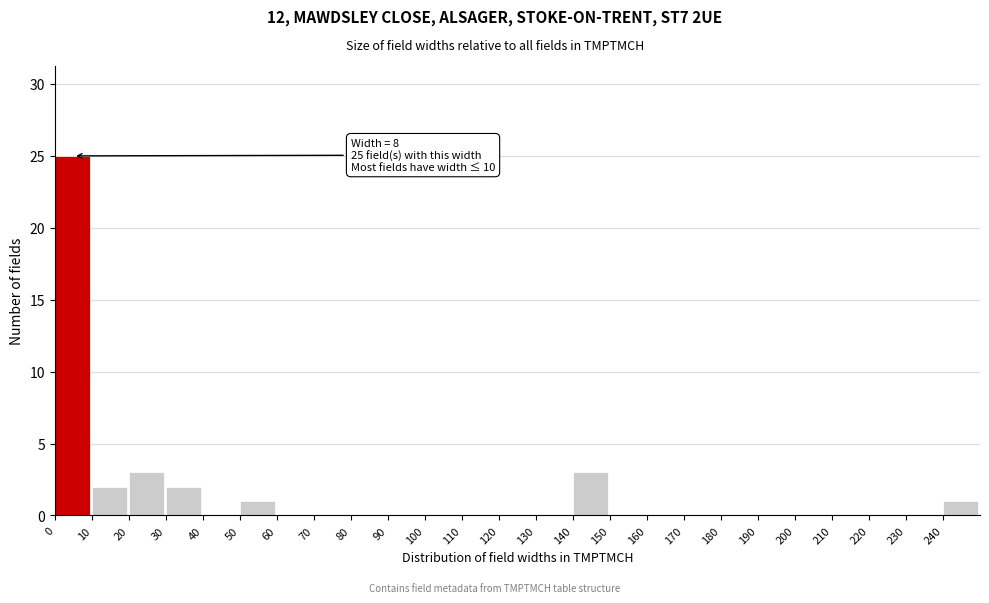

Which range on the x-axis has the tallest bar?

0 to 10